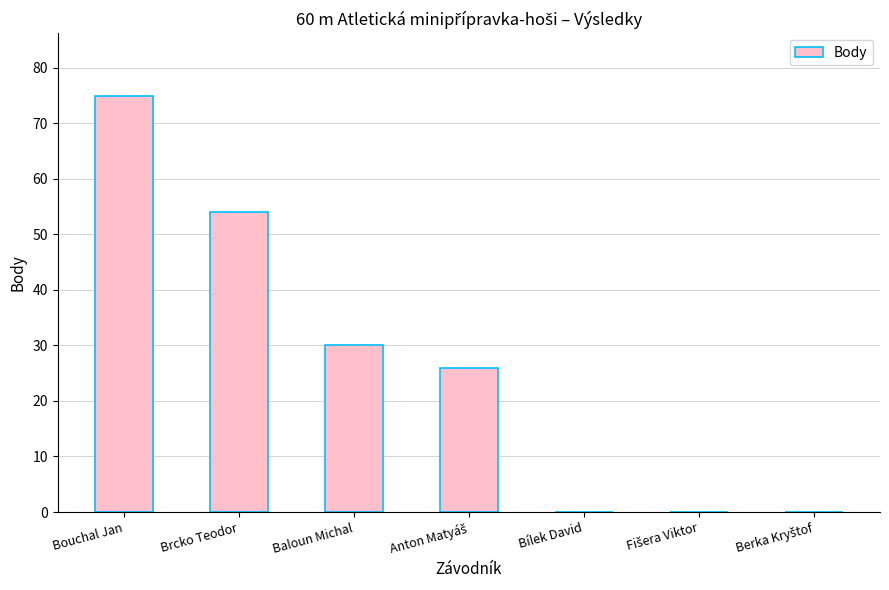

Where is the data nearest to the value 37?

Baloun Michal